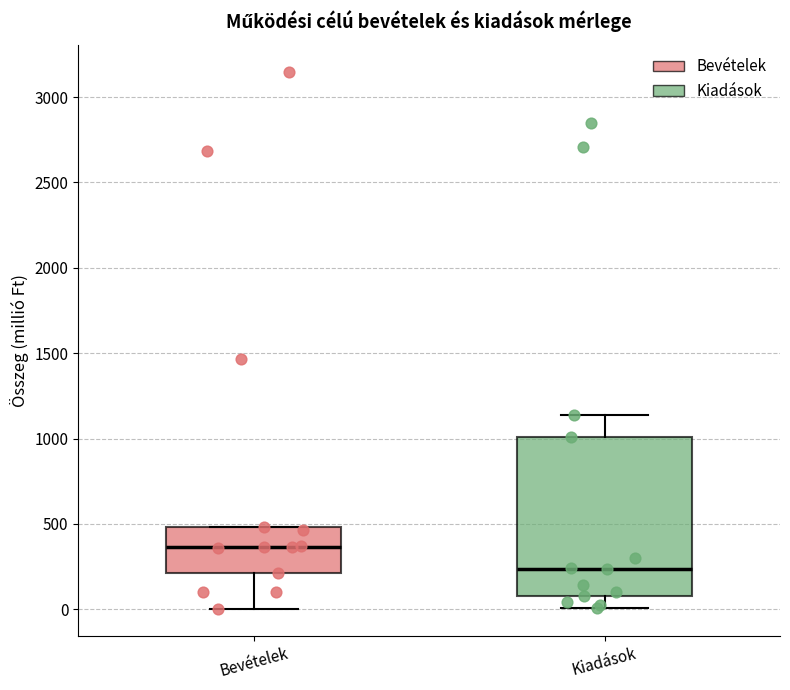

Which box is the tallest, from its lower edge to its upper edge?

Kiadások